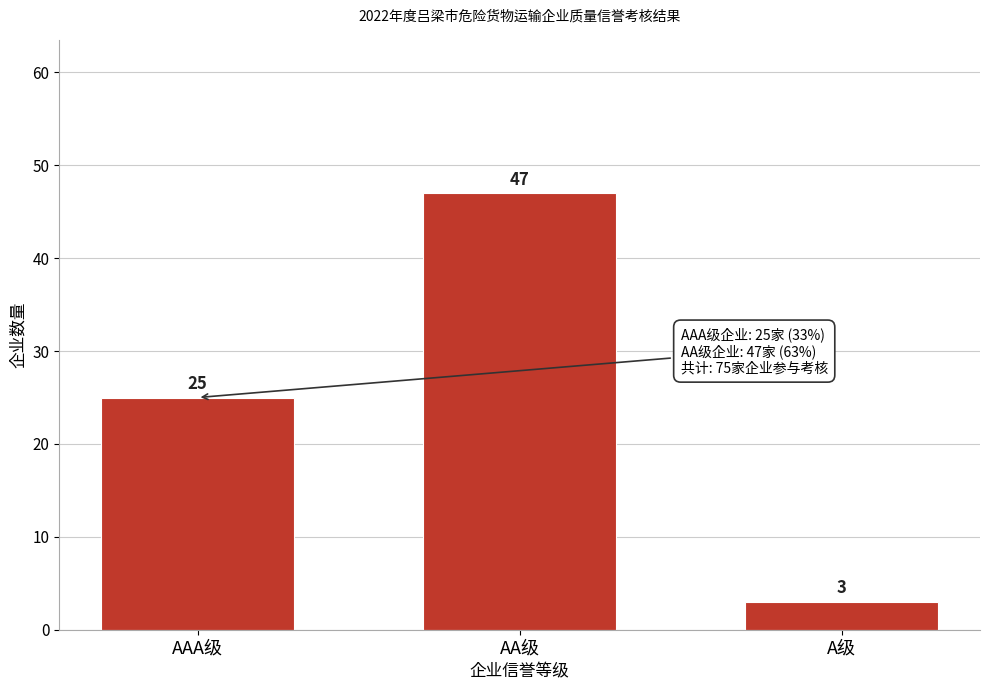

Reading right to left, what are all the values shown in this chart?

3	47	25